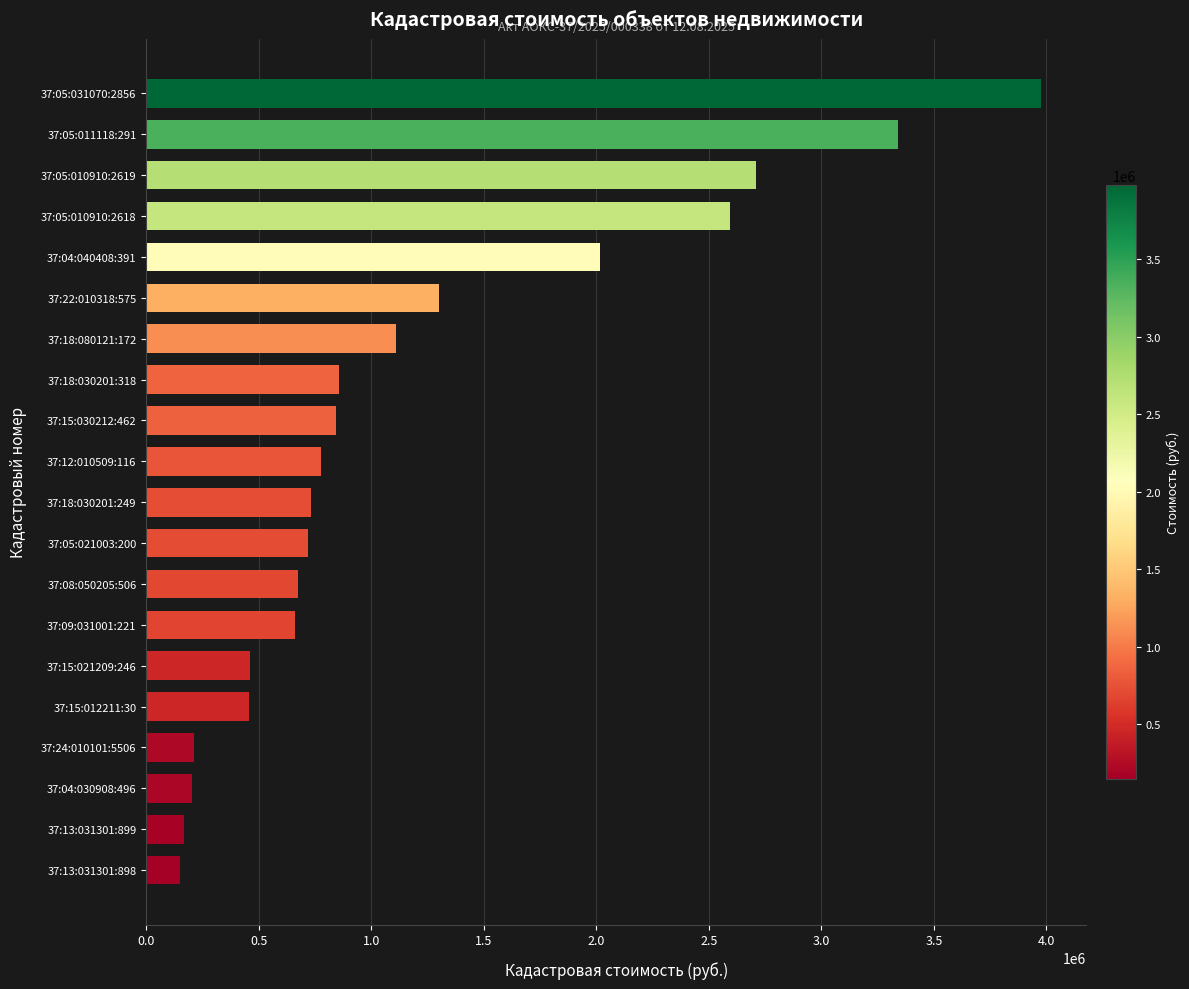

How many values are below 776592?

10